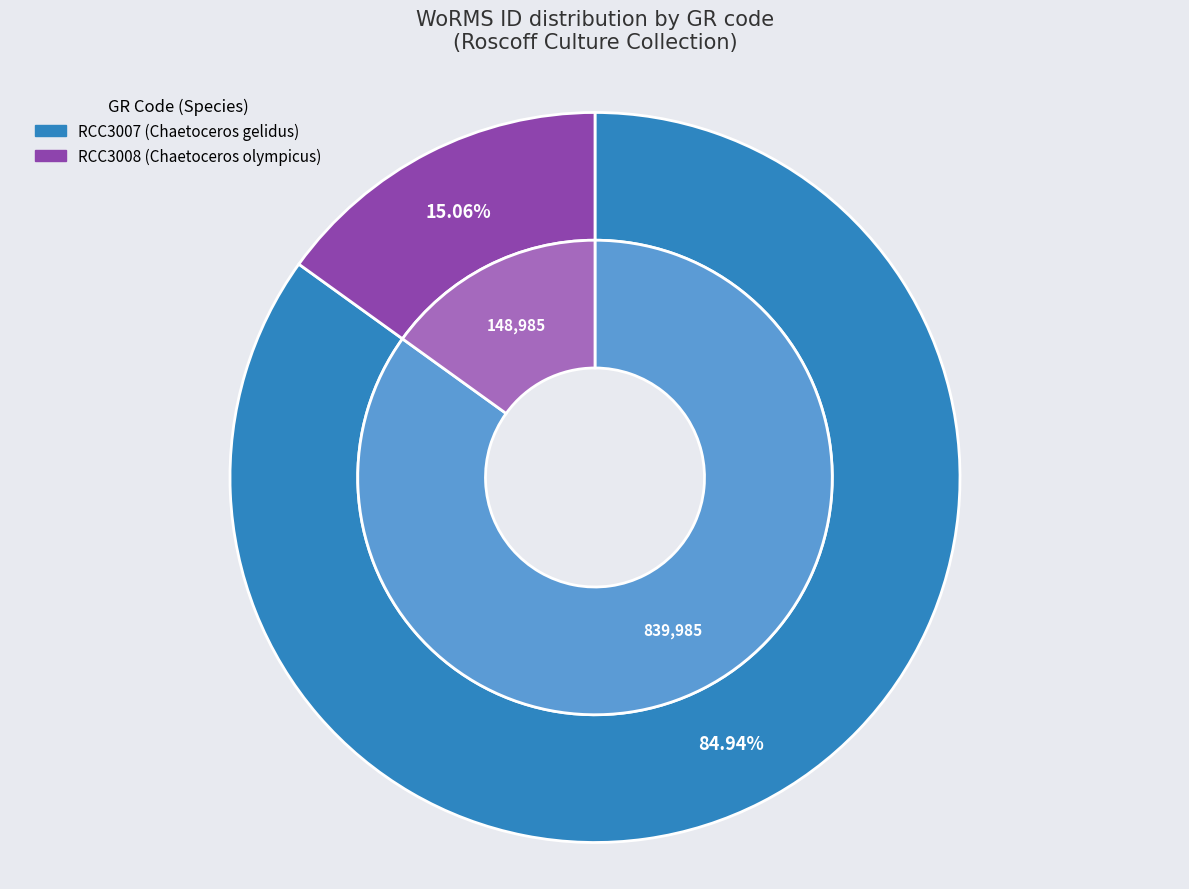

How many segments does this pie chart have?

2